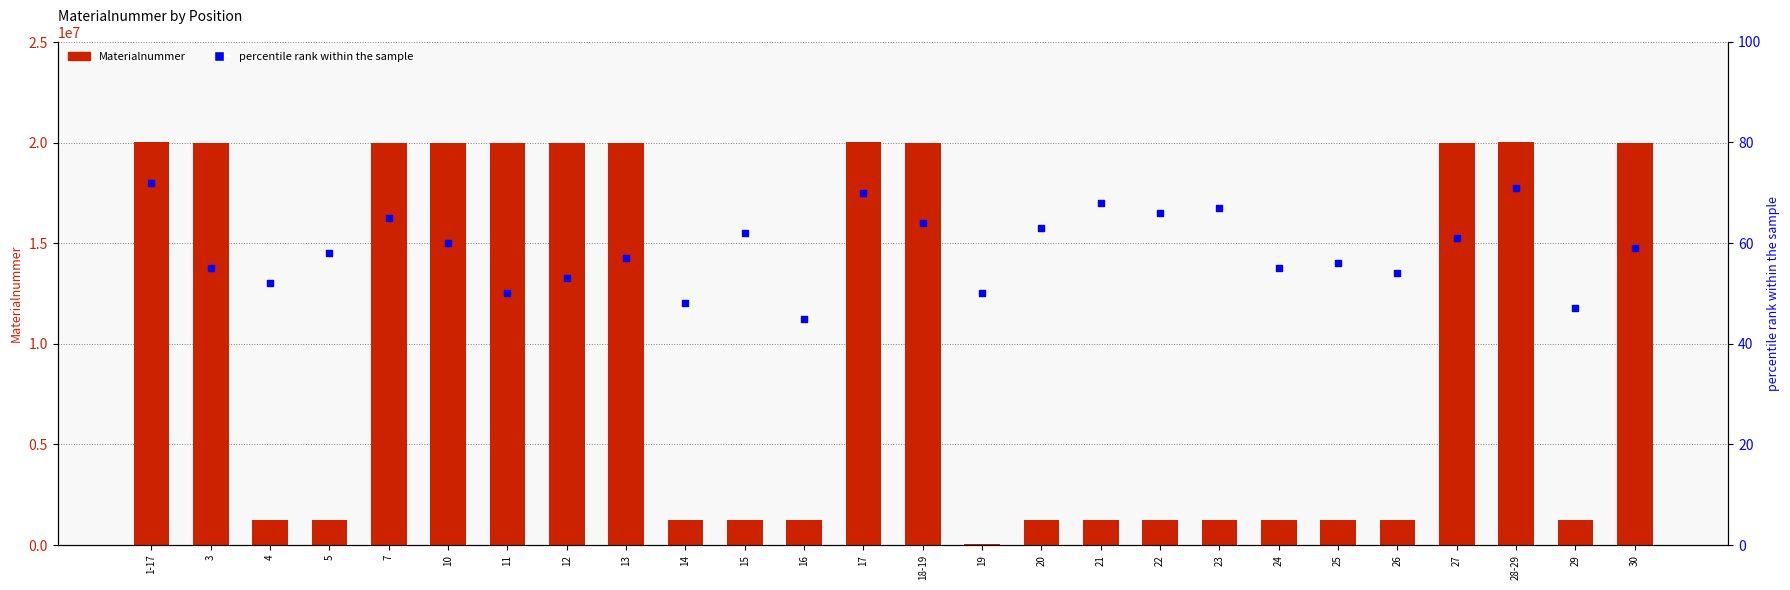

Is the value of Materialnummer at 1-17 greater than the value of percentile rank within the sample at 5?

Yes